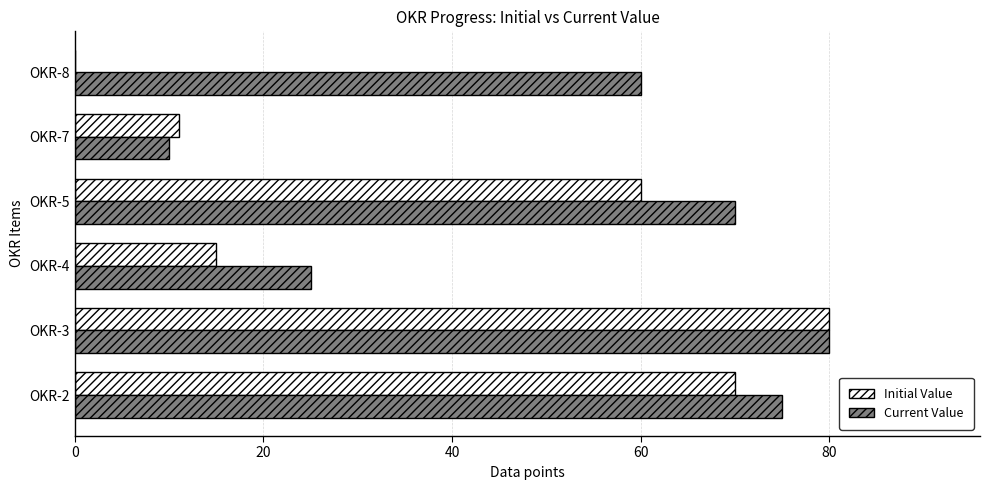

What is the sum of all Current Value values?

320